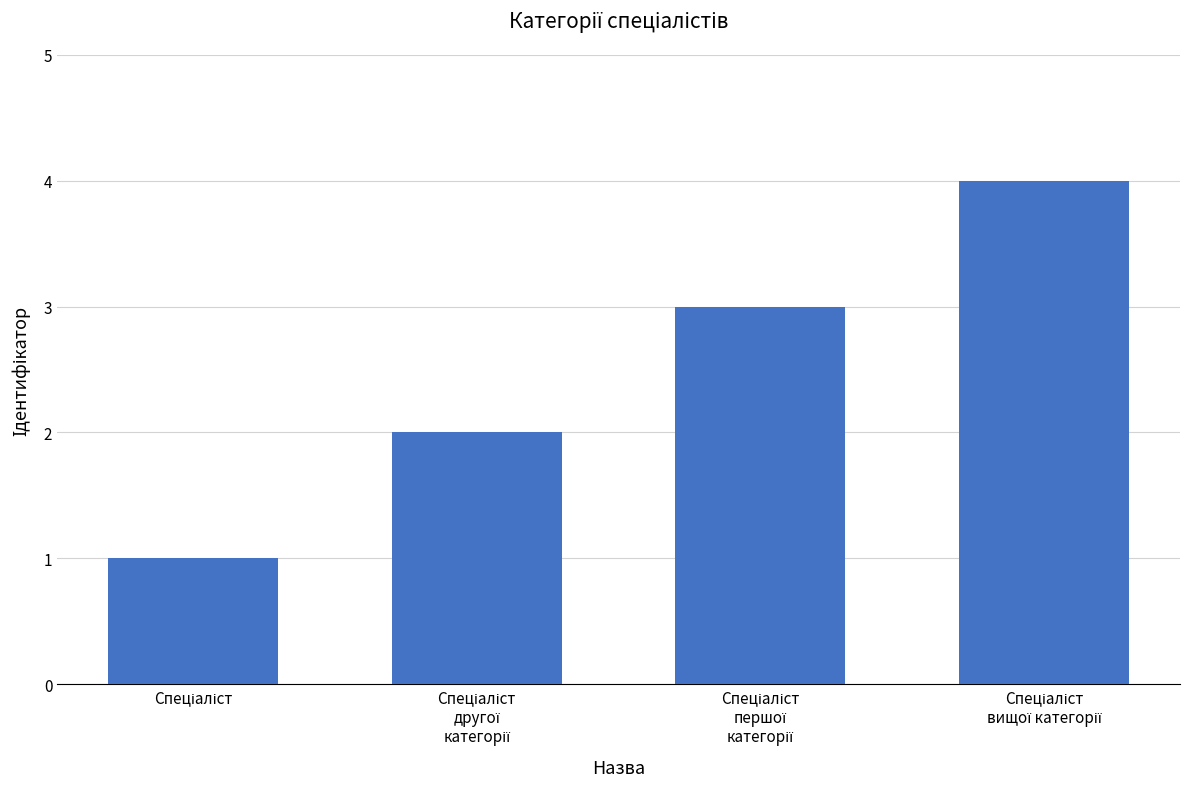

What is the greatest value displayed?

4